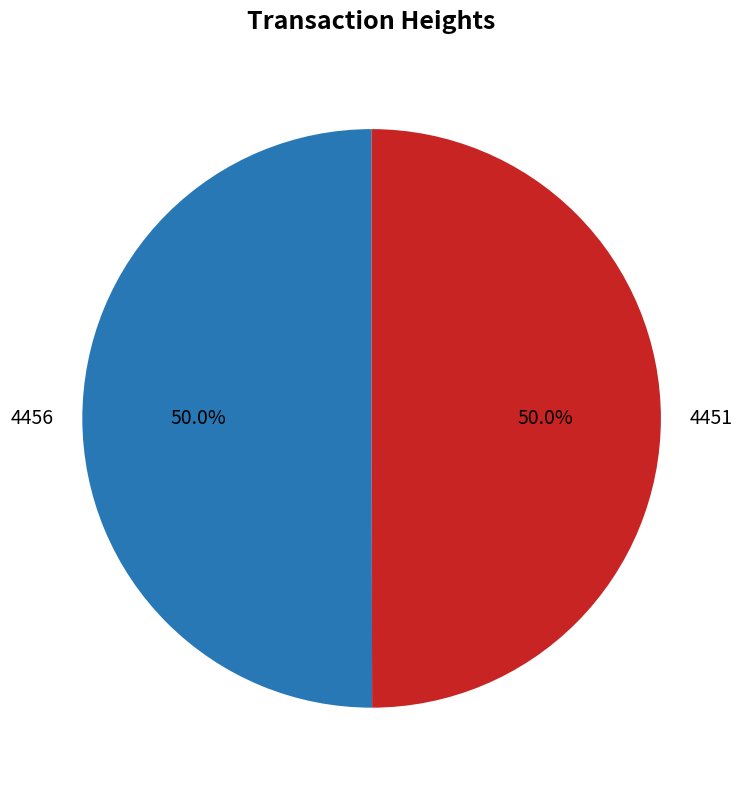

Combined, what portion of the pie is 4456 and 4451?

100.0%